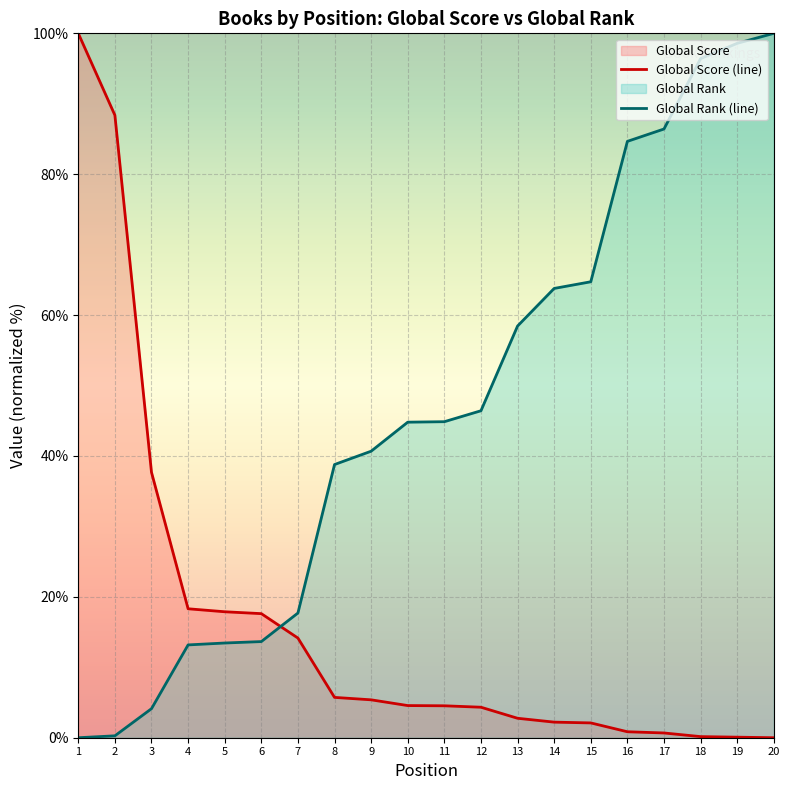

What is the sum of all Global Score (line) values?

327.4